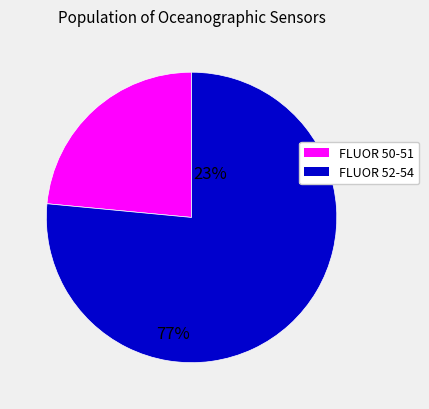

Is there a majority slice in this chart?

Yes